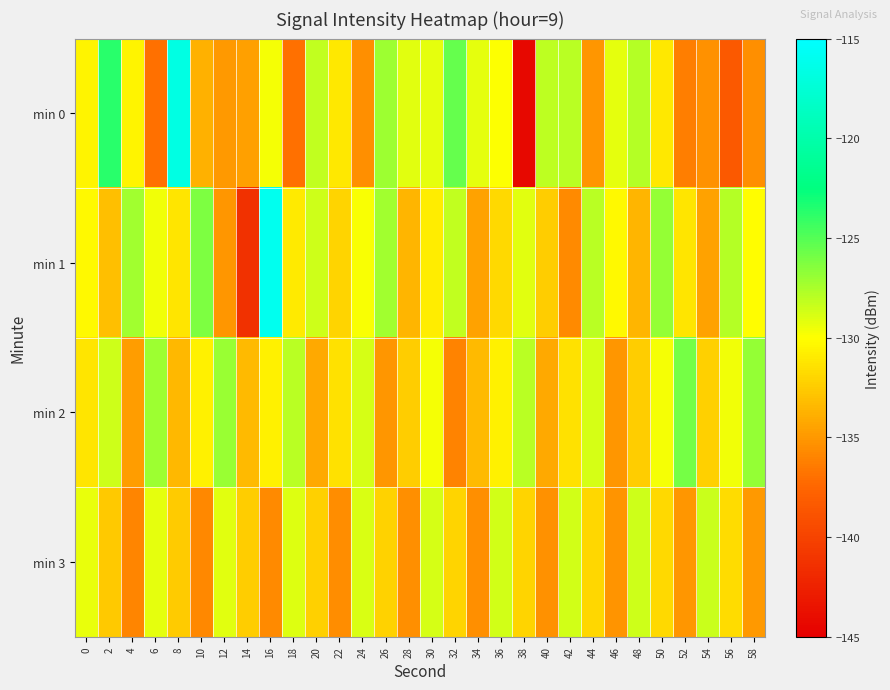

What is the maximum value shown in the chart?

-116.0